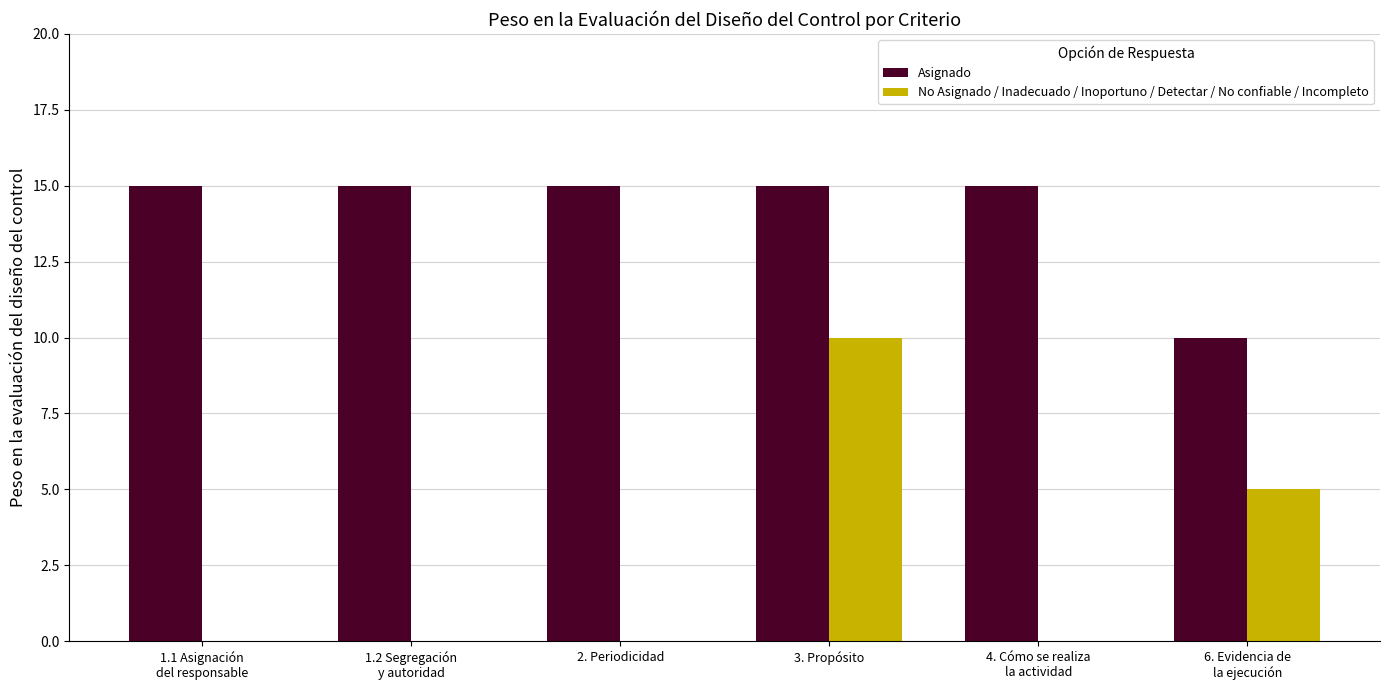

The value of Asignado at 3. Propósito is 15. True or false?

True